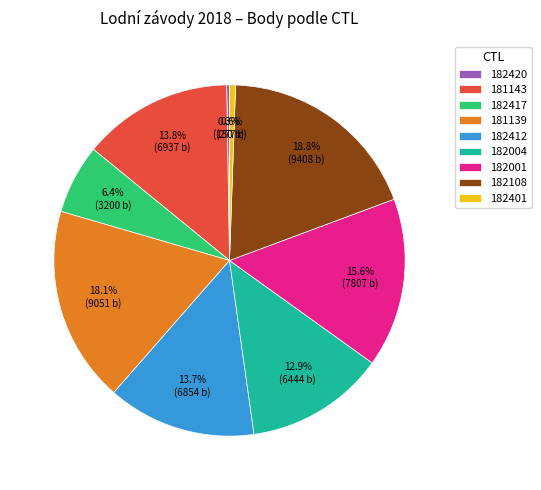

Is there any slice that represents more than half of the pie?

No